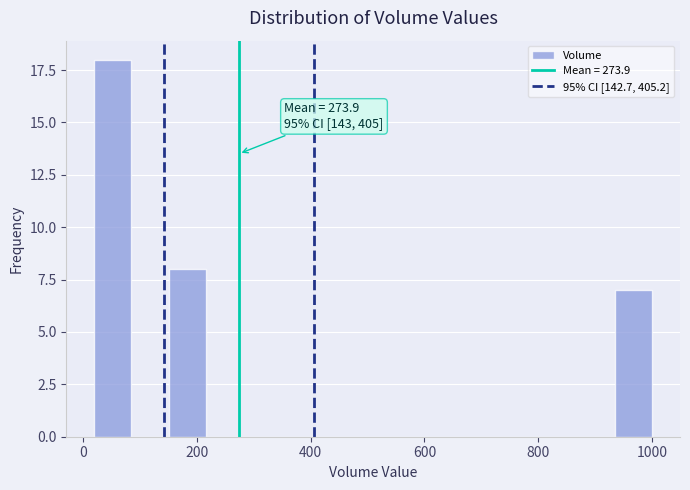

Read against the x-axis, roughly where is the centre of the tallest bar?

60